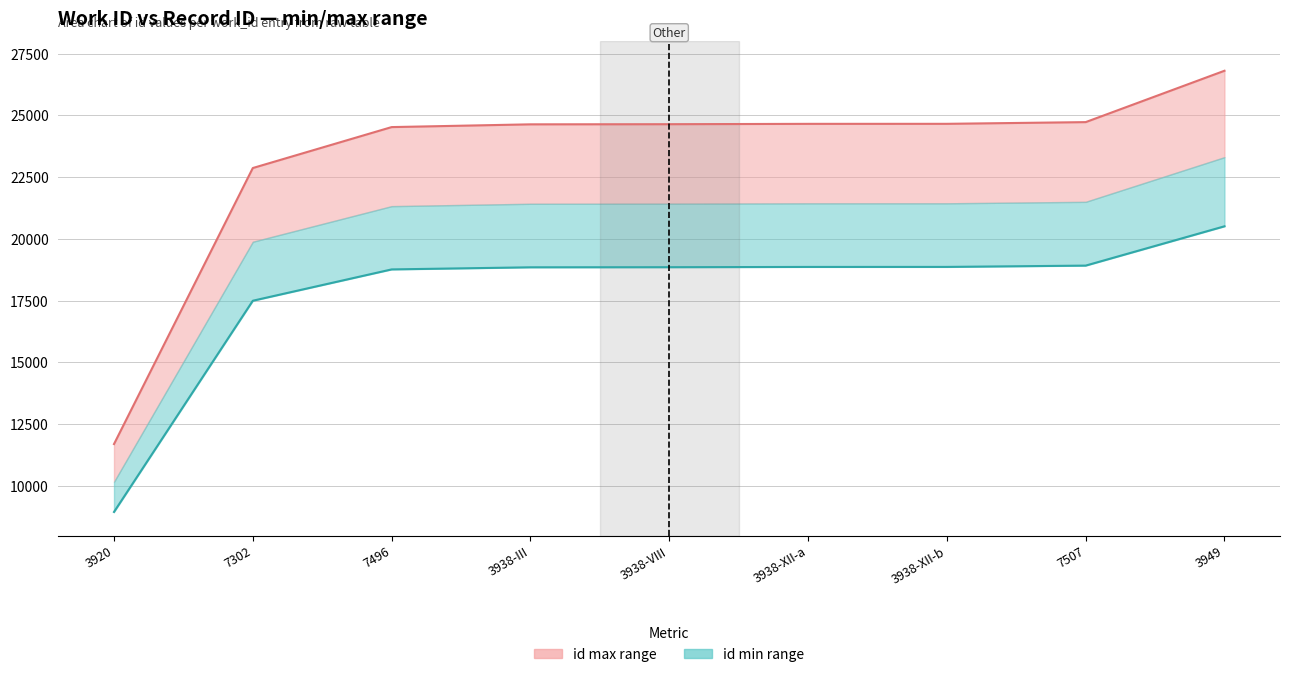

What is the label of the 8th point from the right?

7302